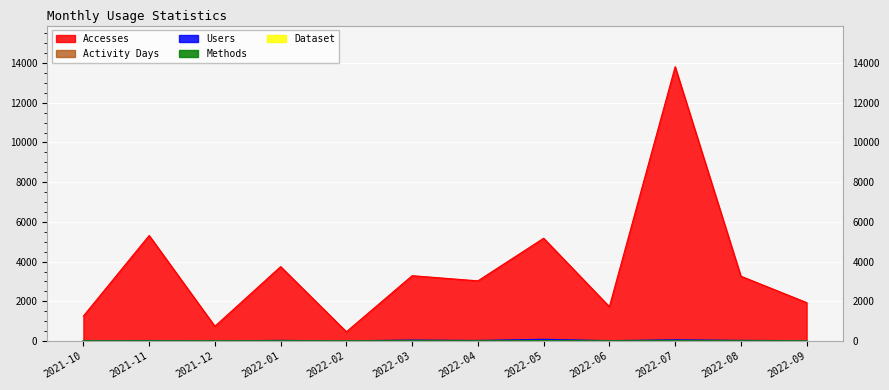

Which category has the lowest value across all series?

2021-11